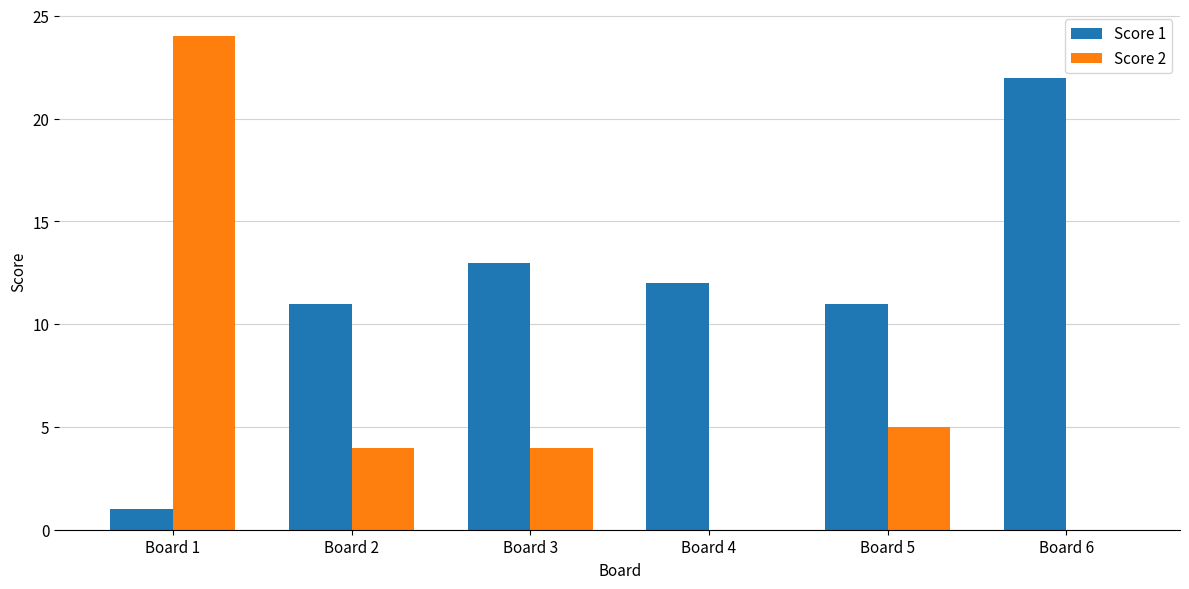

What is the total value across all series at Board 3?

17